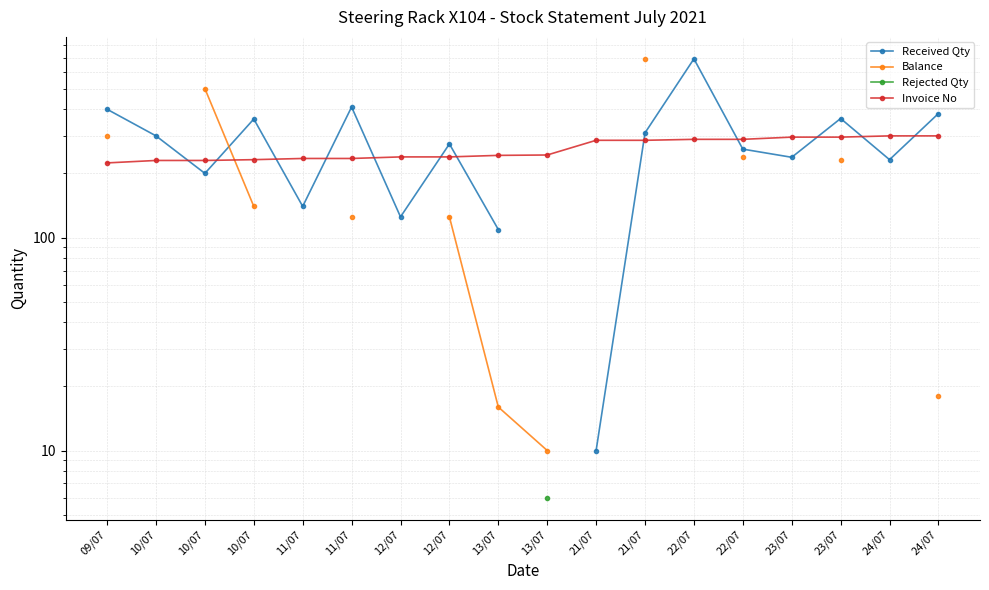

What are all the series names shown in the legend?

Received Qty, Balance, Rejected Qty, Invoice No